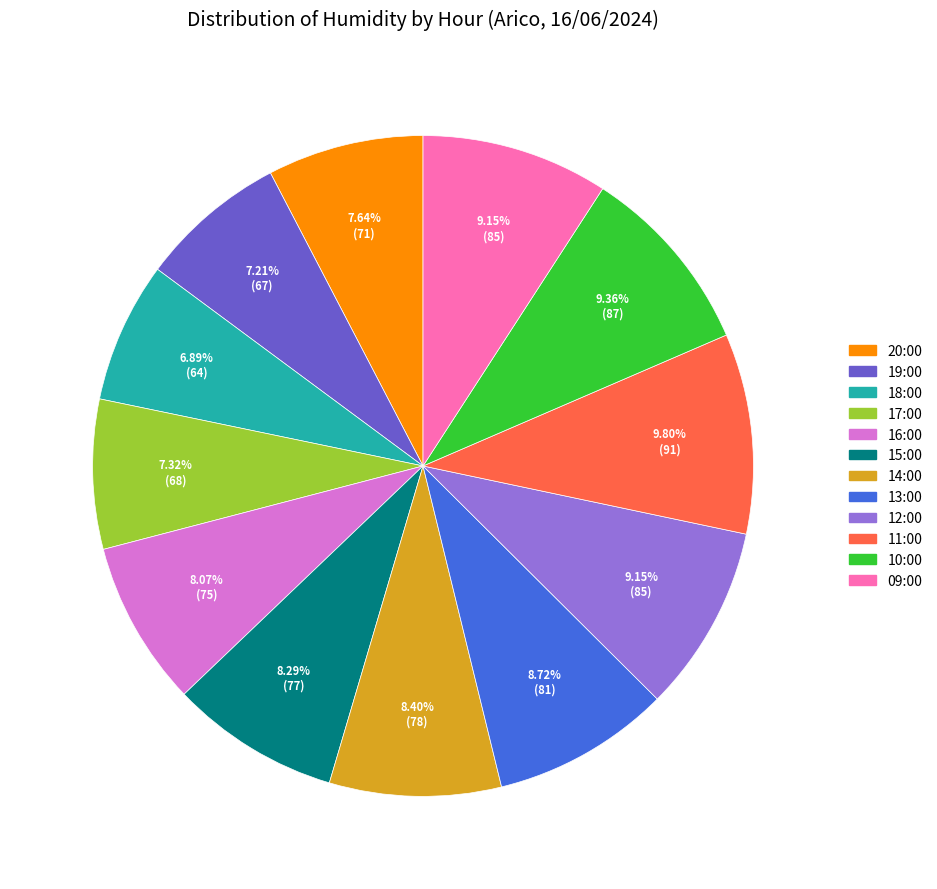

Does any single category account for the majority?

No